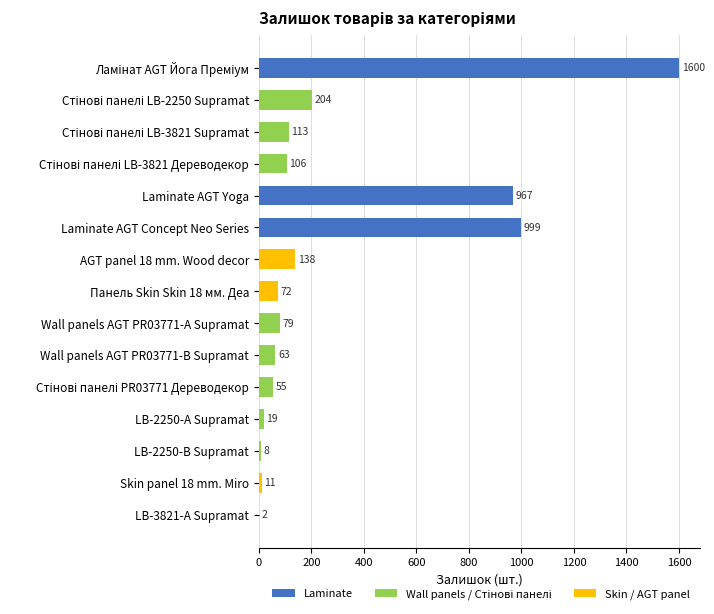

How many positive values does the Laminate series have?

3